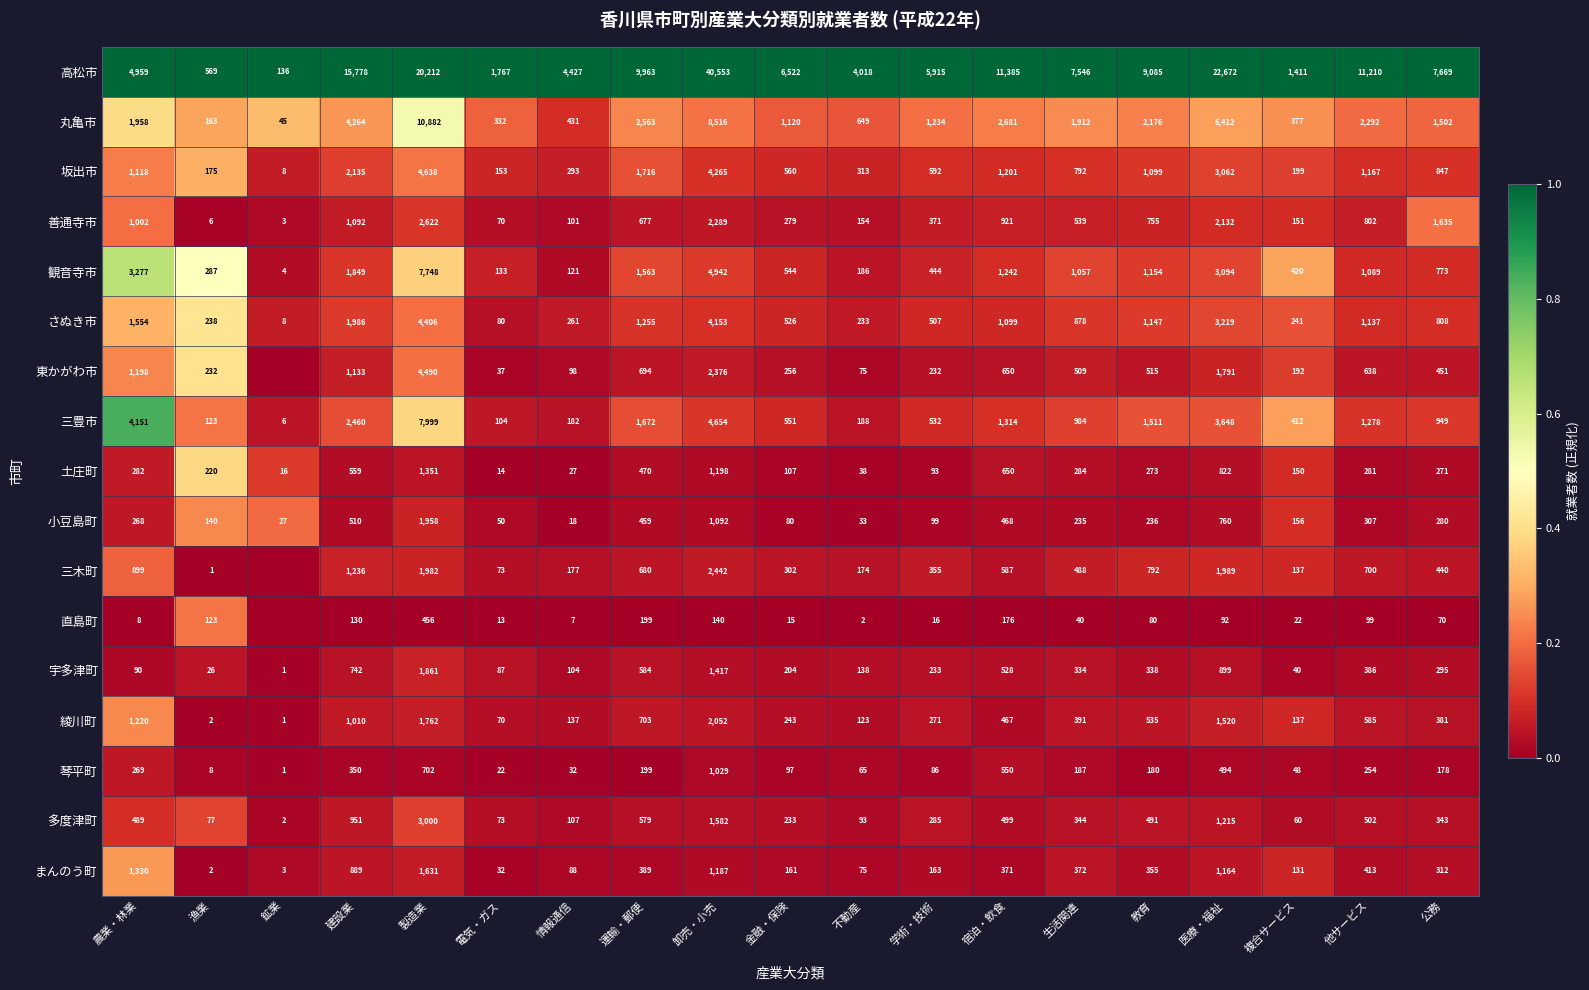

What is the difference between the highest and lowest values at 農業・林業?

4951